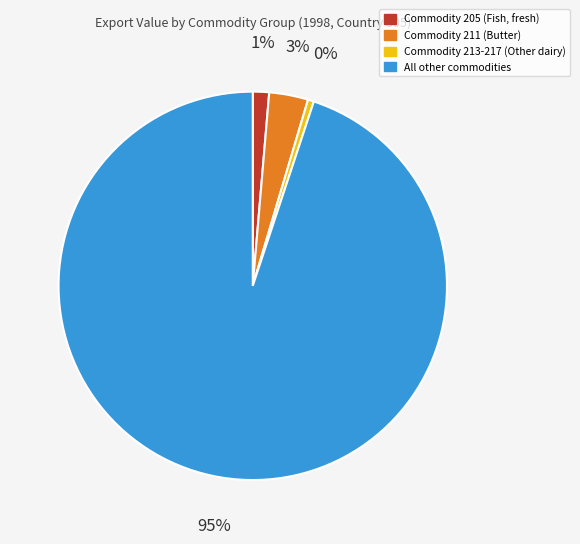

To the nearest percent, what is the average slice percentage?

25%